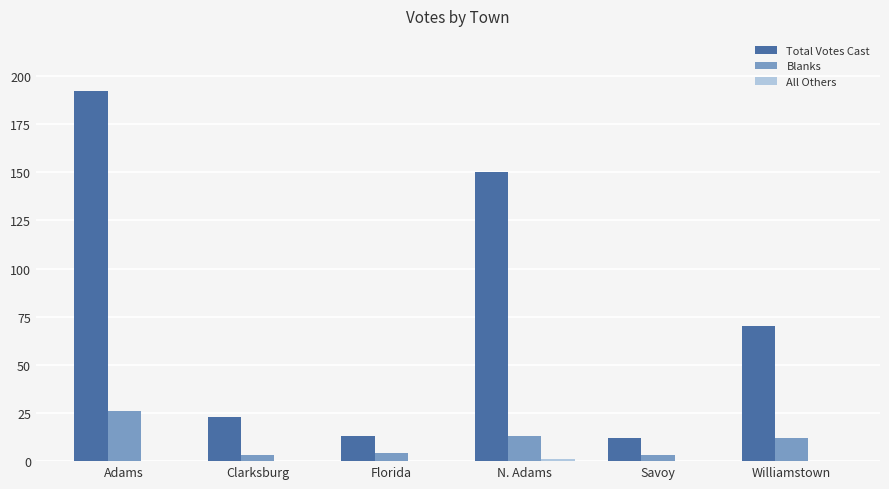

What is the sum of all Total Votes Cast values?

460